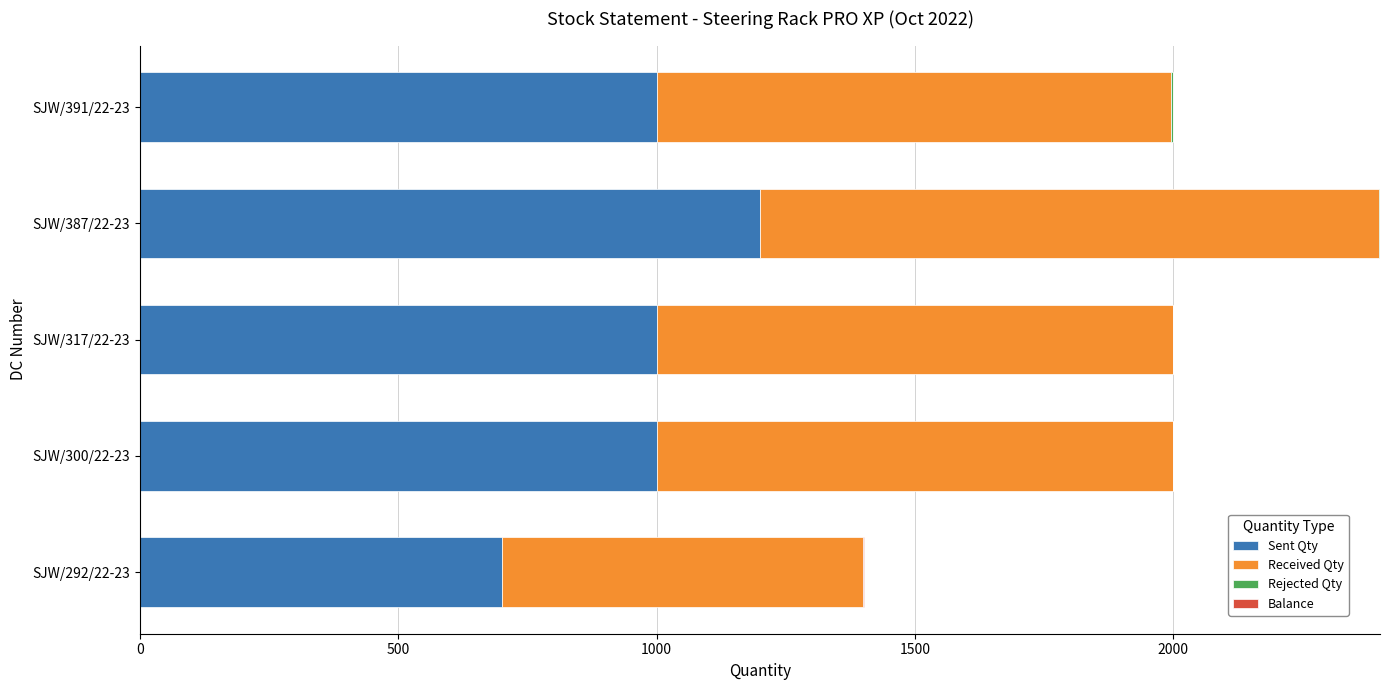

The value of Sent Qty at SJW/300/22-23 is 276. True or false?

False